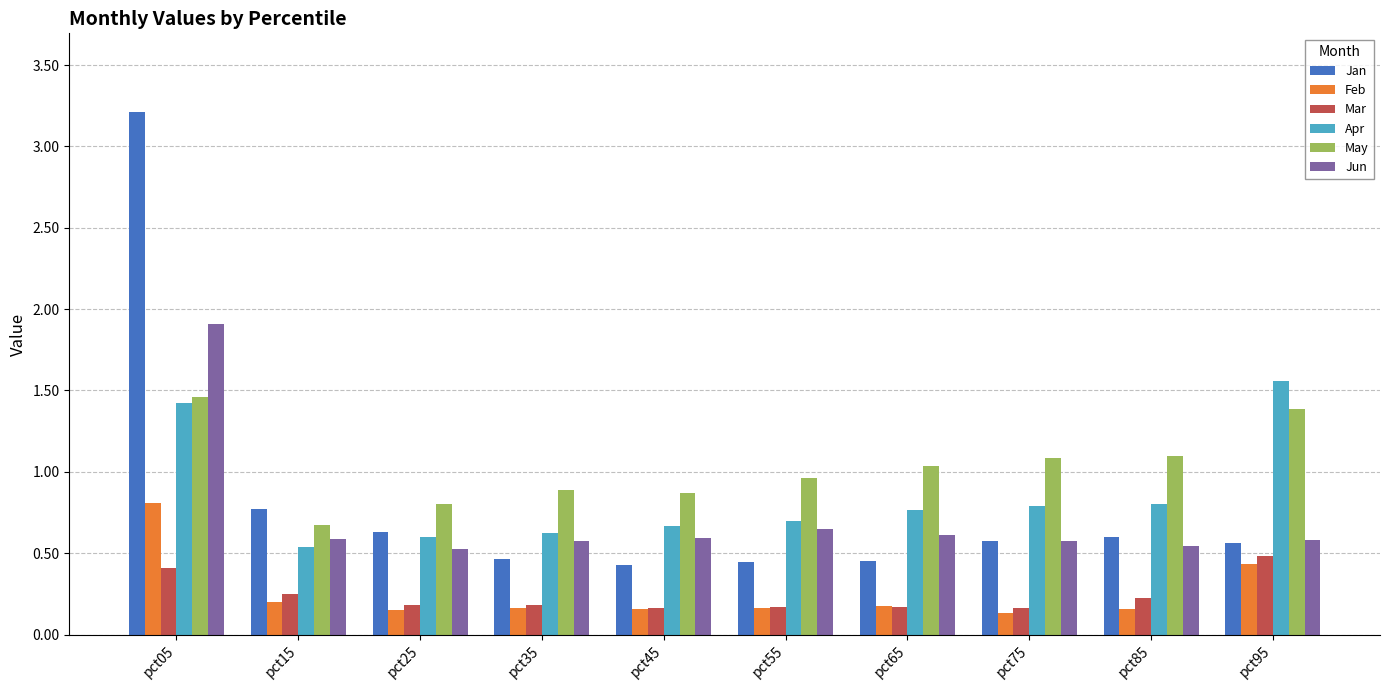

Which category has the highest value across all series?

pct05